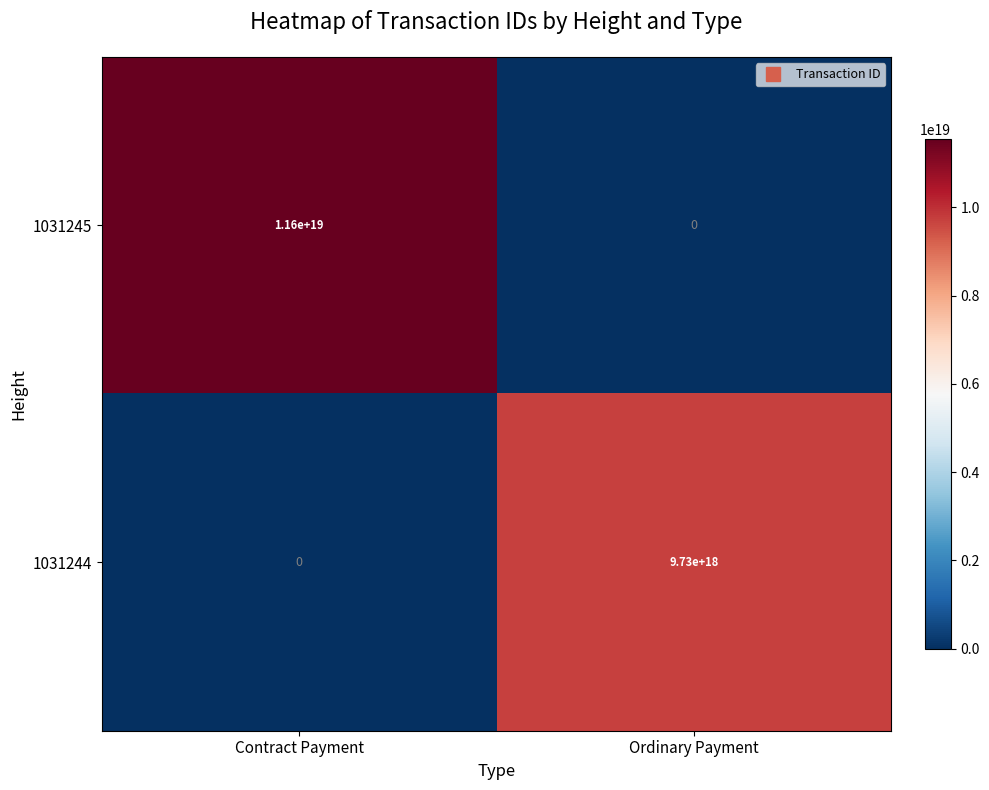

Rank the series at Ordinary Payment from highest to lowest value.

1031244, 1031245